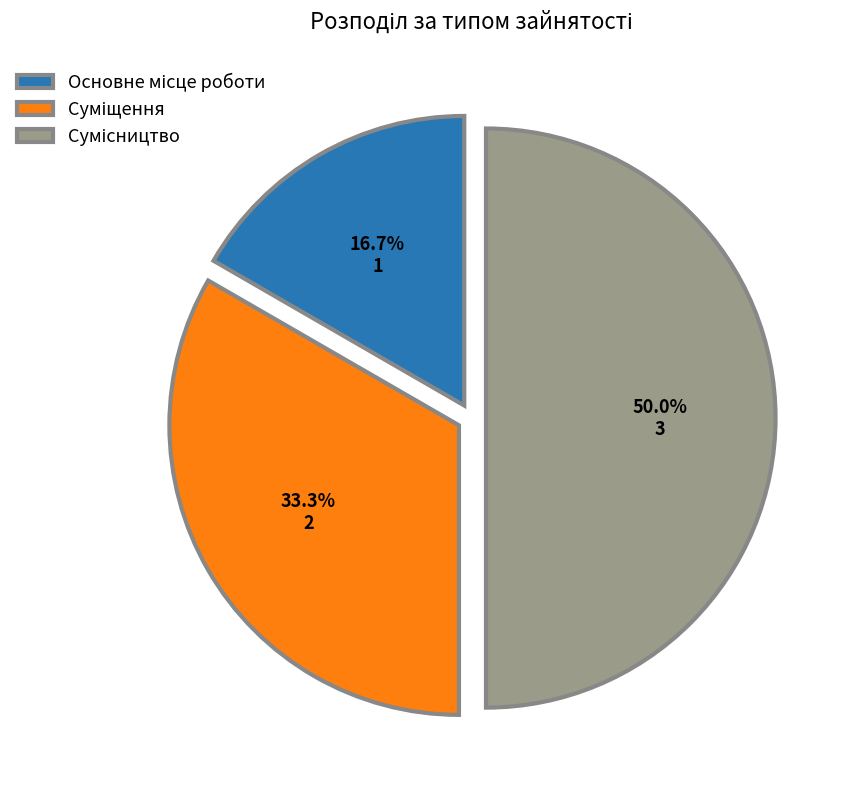

To the nearest percent, what portion does Основне місце роботи represent?

17%